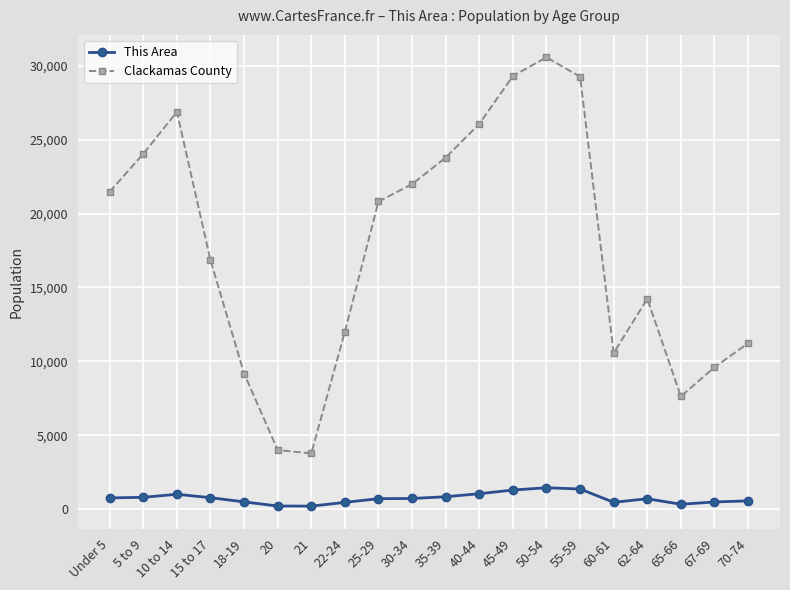

Count the number of data series in this chart.

2